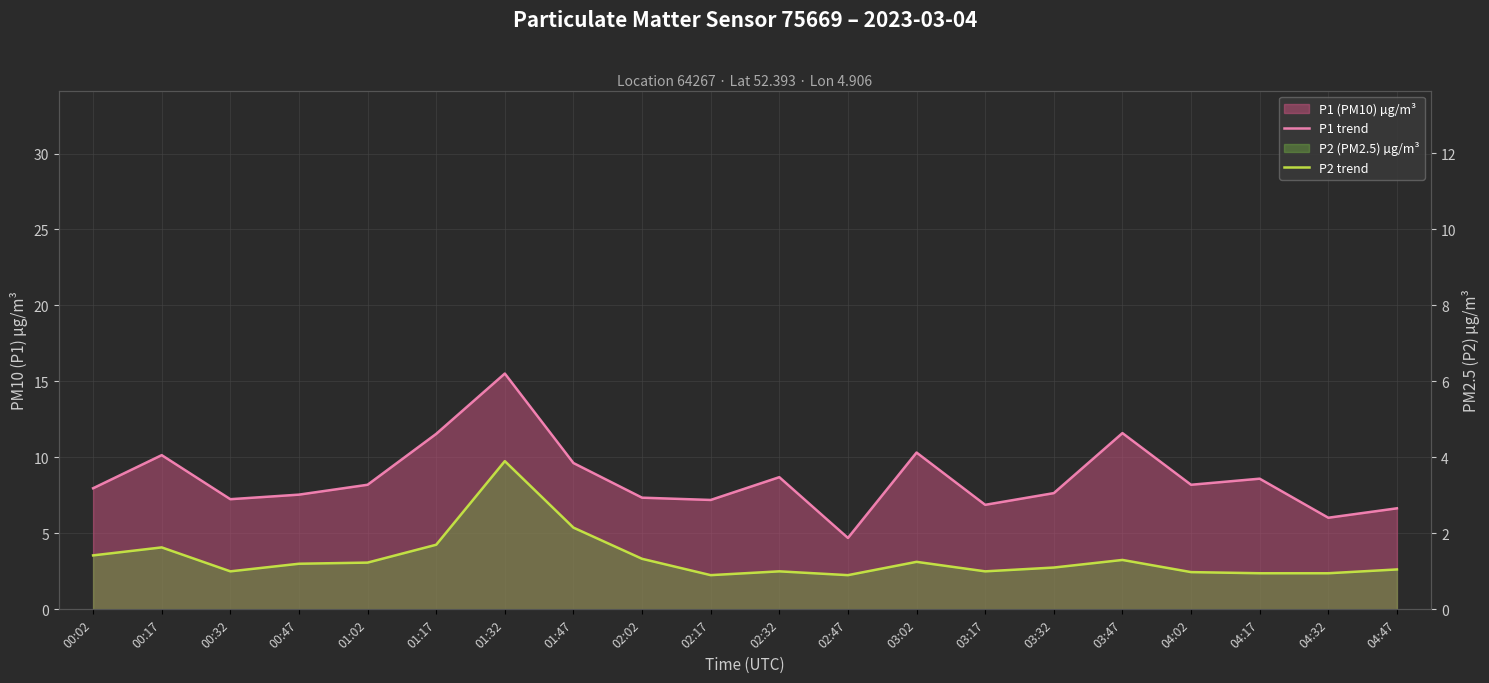

Reading left to right, what are all the values shown in this chart?

P1 trend: 8.0	10.2	7.2	7.5	8.2	11.6	15.5	9.6	7.3	7.2	8.7	4.7	10.3	6.9	7.7	11.6	8.2	8.6	6.0	6.7
P2 trend: 1.4	1.6	1.0	1.2	1.2	1.7	3.9	2.1	1.3	0.9	1.0	0.9	1.2	1.0	1.1	1.3	1.0	0.9	0.9	1.1